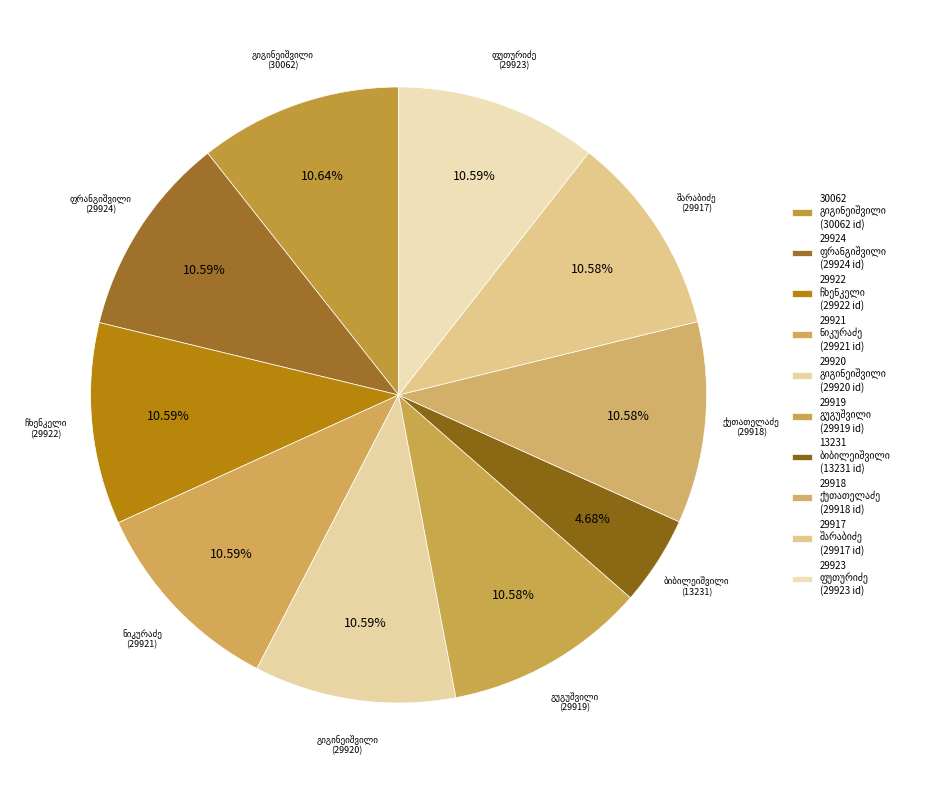

Is the sum of მაკრინე დიანოსის ასული შარაბიძე and სოლომონ იოსების ძე ფუთურიძე greater than half?

No